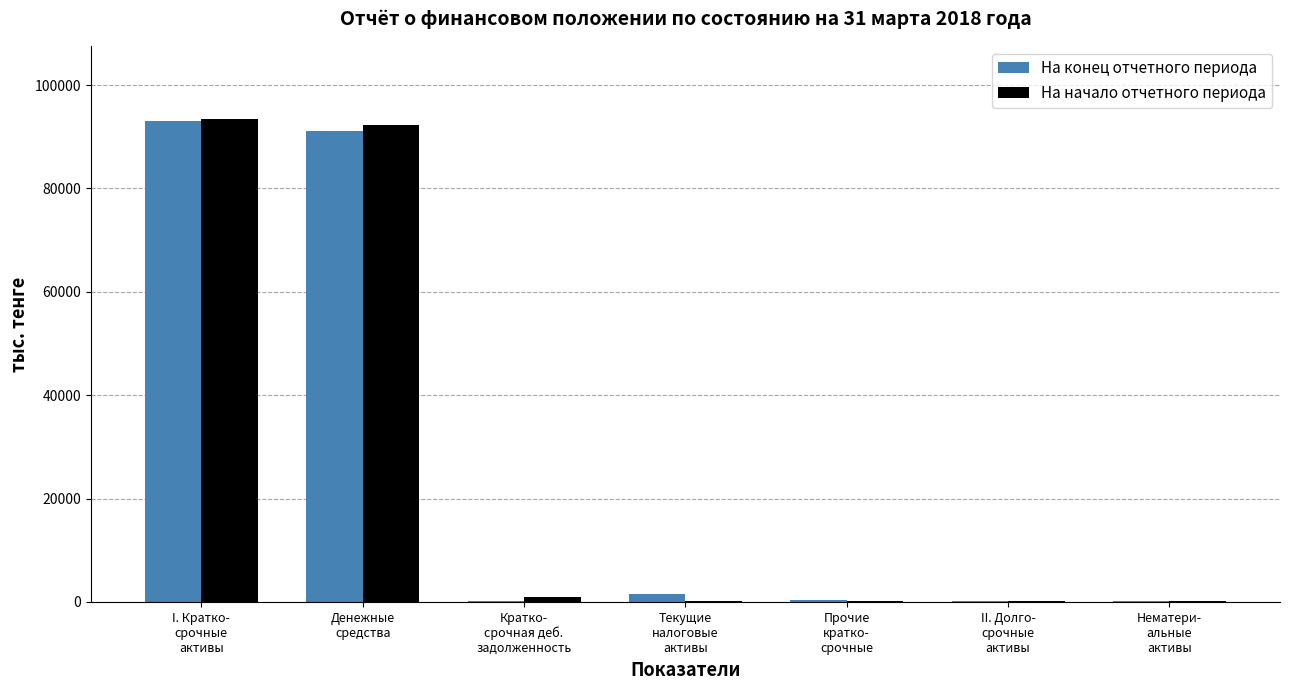

What is the sum of all На конец отчетного периода values?

186269.2